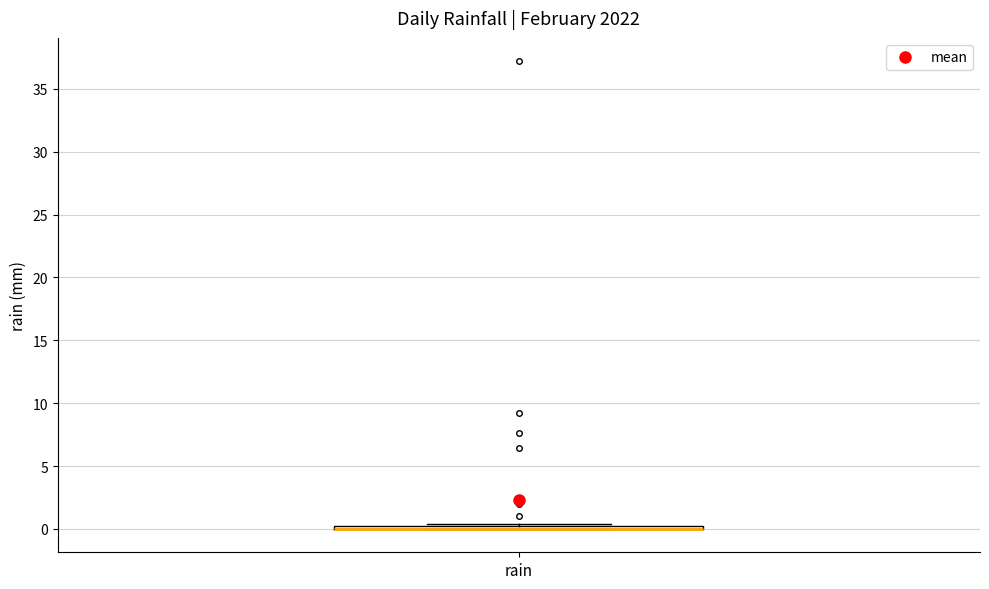

Where is the lower edge of the box for rain on the y-axis? The values are not printed on the chart, so give them approximately, as read against the axis.

0.0